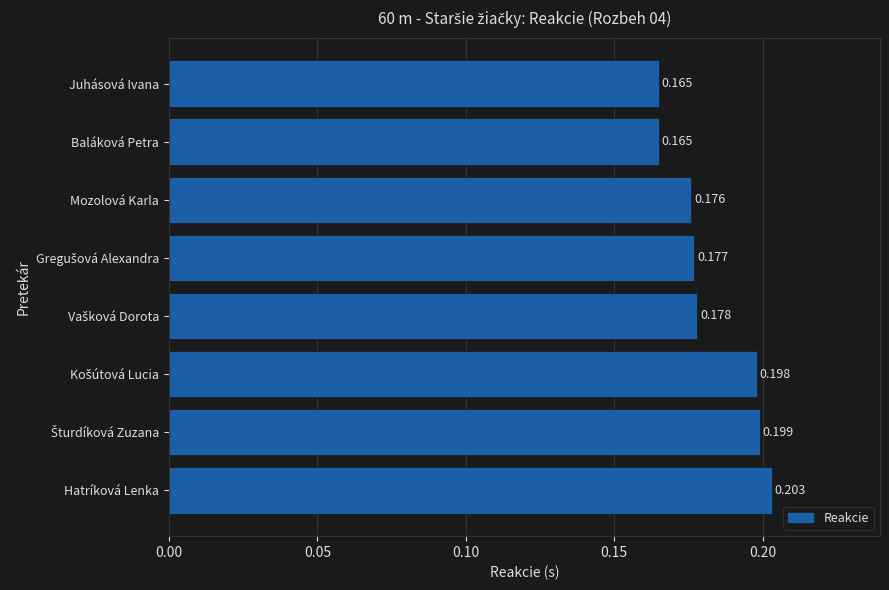

Which has a higher value, Baláková Petra or Hatríková Lenka?

Hatríková Lenka